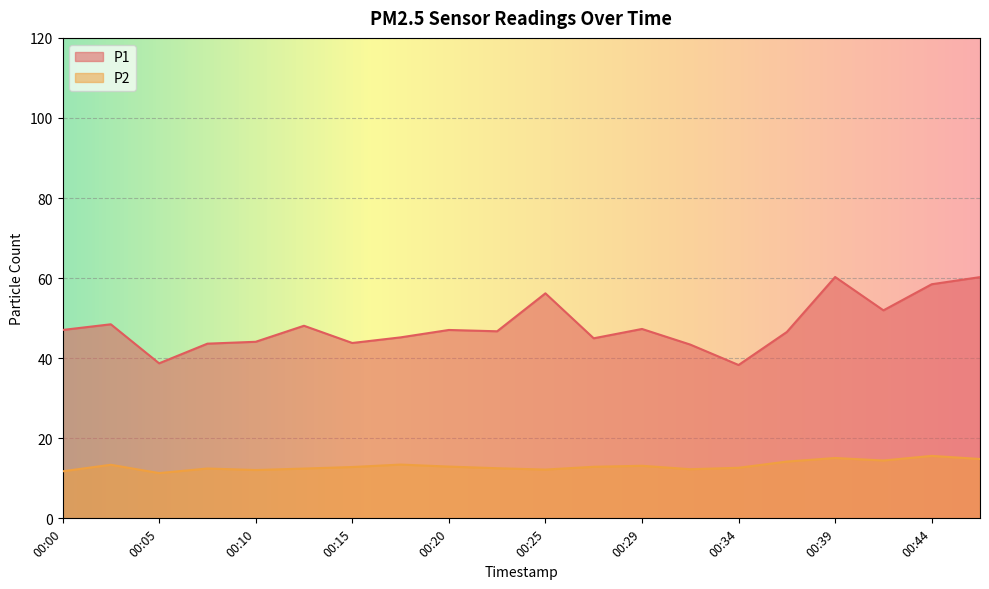

Between 00:34 and 00:12, which is larger?

00:12